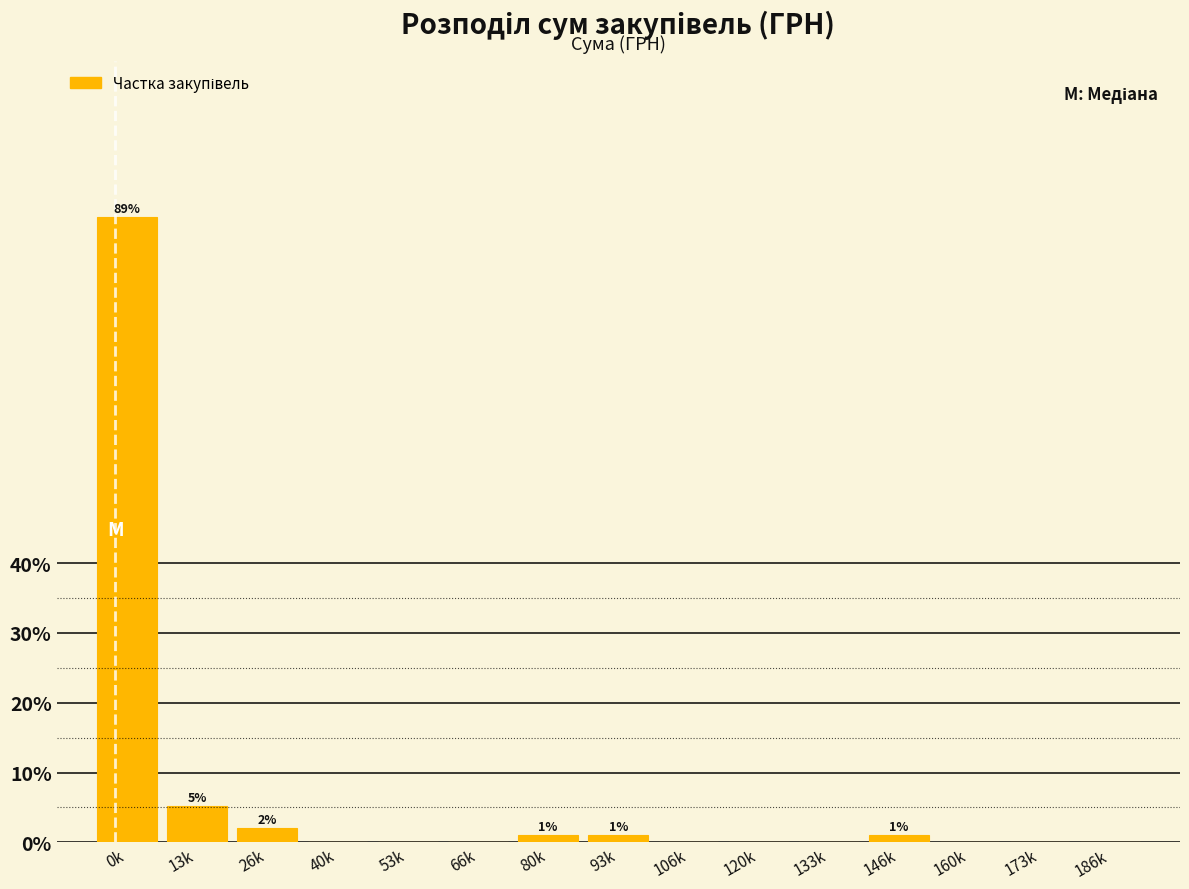

Reading right to left, list all the values displayed in this chart.

186k=0.0	173k=0.0	160k=0.0	146k=1.1	133k=0.0	120k=0.0	106k=0.0	93k=1.1	80k=1.1	66k=0.0	53k=0.0	40k=0.0	26k=2.1	13k=5.3	0k=89.5